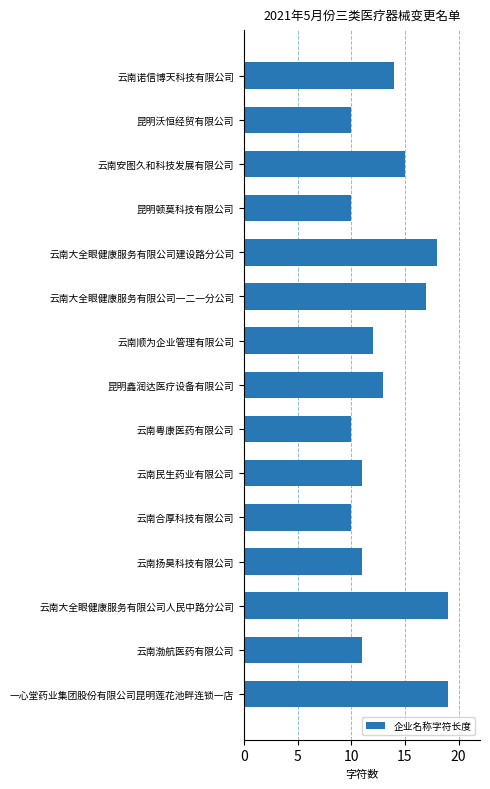

Reading top to bottom, extract all data points from this chart.

云南诺信博天科技有限公司=14	昆明沃恒经贸有限公司=10	云南安图久和科技发展有限公司=15	昆明顿莫科技有限公司=10	云南大全眼健康服务有限公司建设路分公司=18	云南大全眼健康服务有限公司一二一分公司=17	云南顺为企业管理有限公司=12	昆明鑫润达医疗设备有限公司=13	云南粤康医药有限公司=10	云南民生药业有限公司=11	云南合厚科技有限公司=10	云南扬昊科技有限公司=11	云南大全眼健康服务有限公司人民中路分公司=19	云南渤航医药有限公司=11	一心堂药业集团股份有限公司昆明莲花池畔连锁一店=19